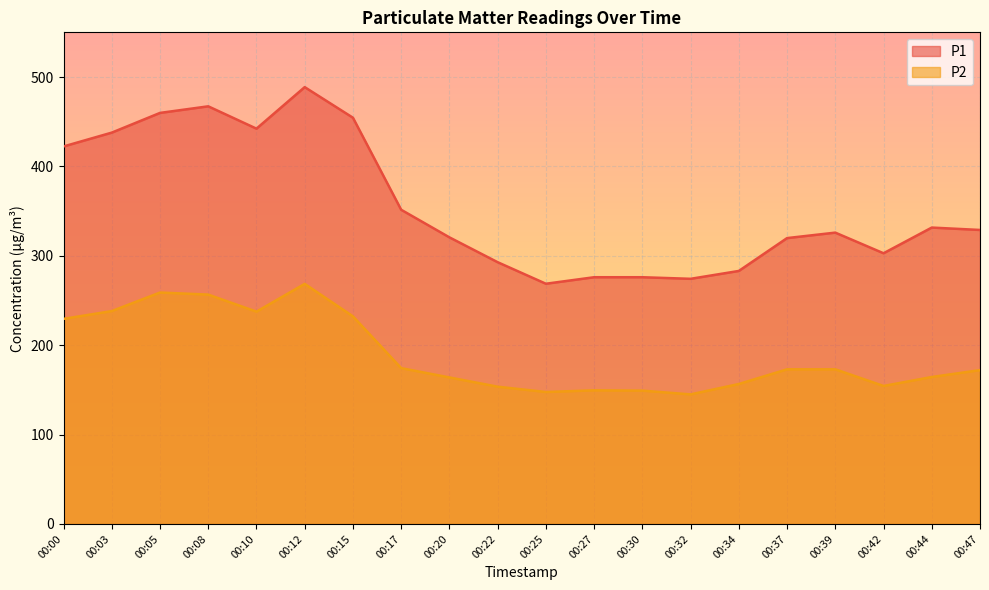

Reading right to left, transcribe all the data shown in this chart.

P1: 00:47=328.9	00:44=331.6	00:42=302.8	00:39=325.9	00:37=319.8	00:34=283.1	00:32=274.2	00:30=276.0	00:27=276.0	00:25=268.7	00:22=292.8	00:20=320.6	00:17=351.5	00:15=454.5	00:12=488.7	00:10=442.2	00:08=467.2	00:05=459.9	00:03=437.8	00:00=422.3
P2: 00:47=172.1	00:44=164.4	00:42=154.4	00:39=173.0	00:37=173.0	00:34=156.6	00:32=144.9	00:30=149.2	00:27=149.5	00:25=147.6	00:22=153.6	00:20=163.9	00:17=174.3	00:15=232.3	00:12=268.6	00:10=237.5	00:08=256.6	00:05=258.9	00:03=238.2	00:00=229.4